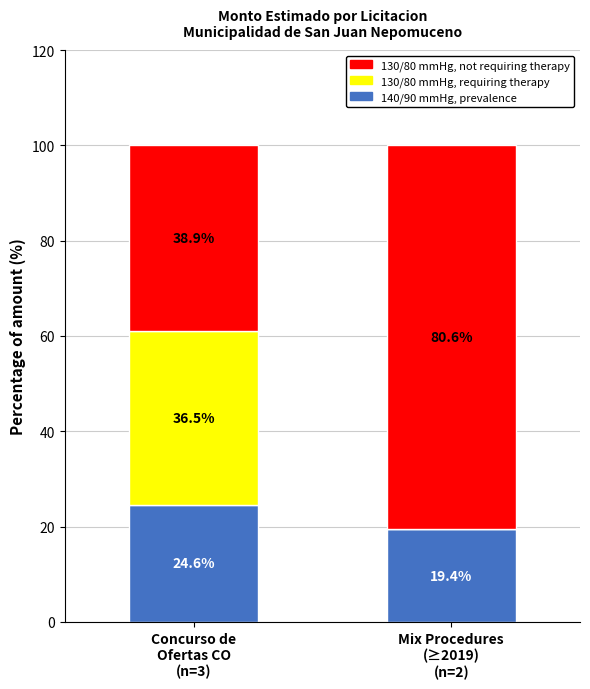

What is the sum of all 140/90 mmHg, prevalence values?

44.0